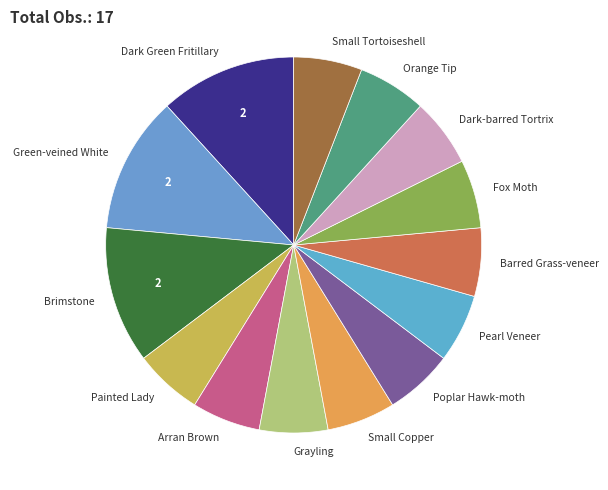

What is the ratio of the value at Green-veined White to the value at Small Tortoiseshell?

2.0